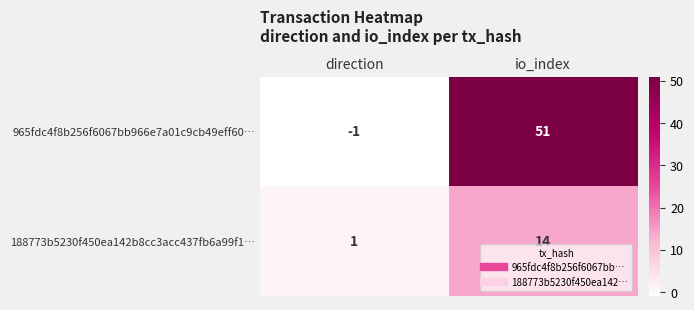

What is the greatest value displayed?

51